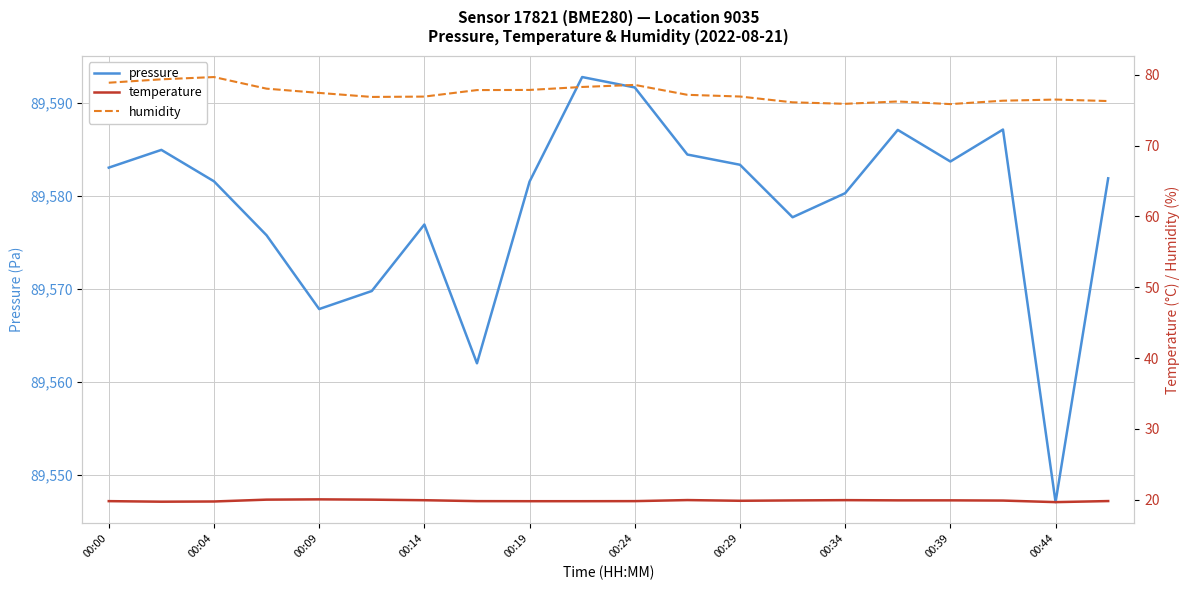

True or false: pressure and humidity cross at least once.

False